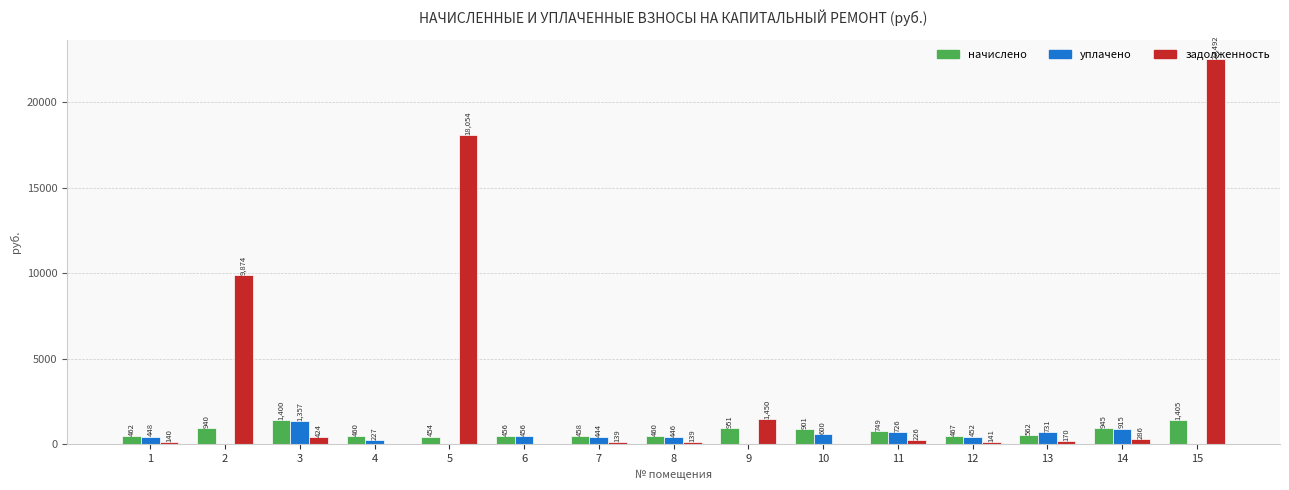

Which category has the highest value in the уплачено series?

3